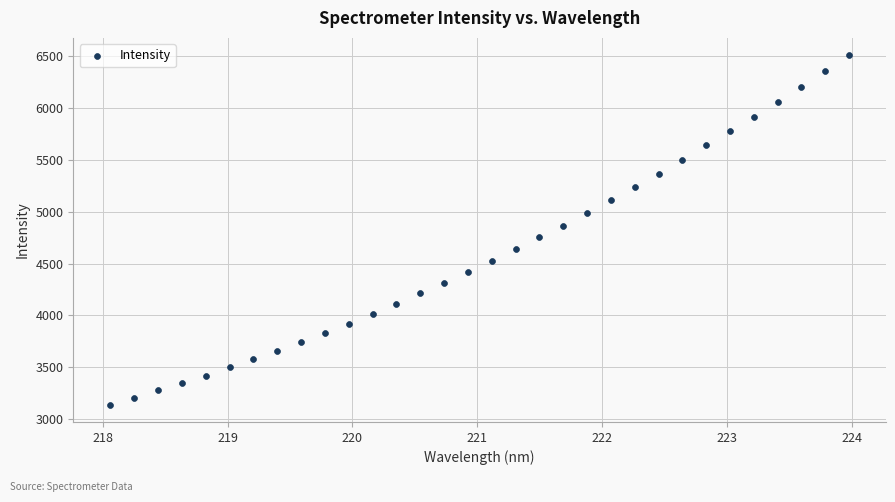

What is the range of X values (max minus min)?

5.9